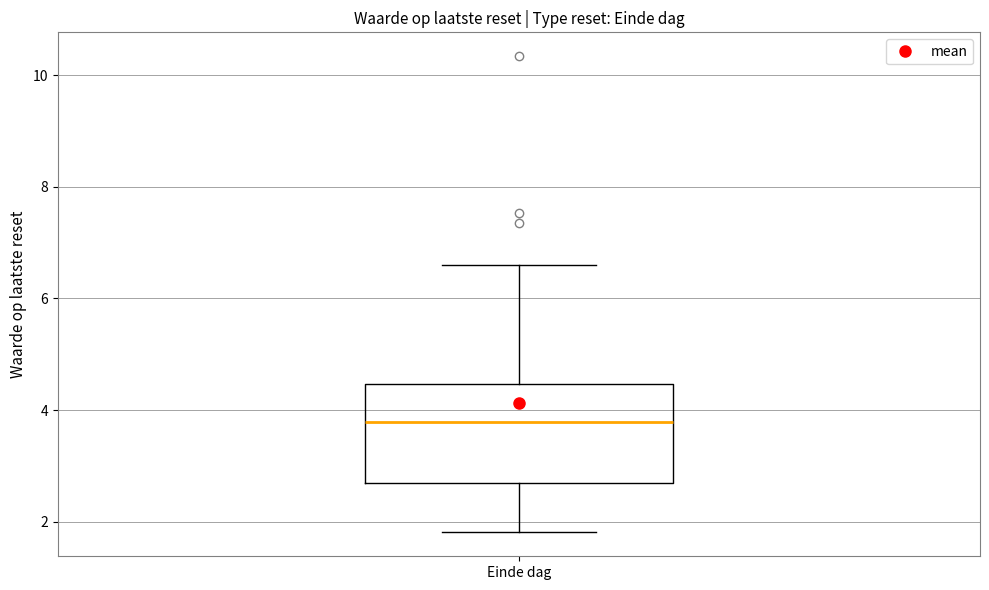

Transcribe this box plot: give where the median line is, the range the box spans, and where the two whiskers end, as read against the y-axis. The values are not printed on the chart, so give them approximately, as read against the axis.

median 3.8, box 2.6 to 4.4, whiskers 1.8 to 6.6